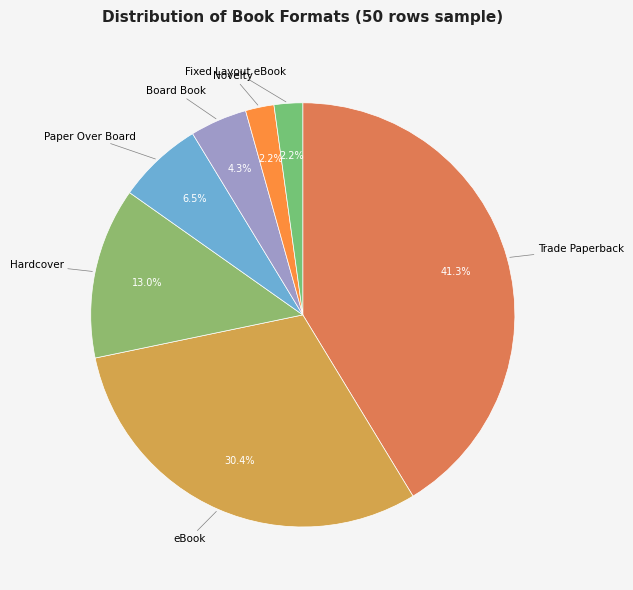

Combined, do Novelty and eBook account for over 50%?

No